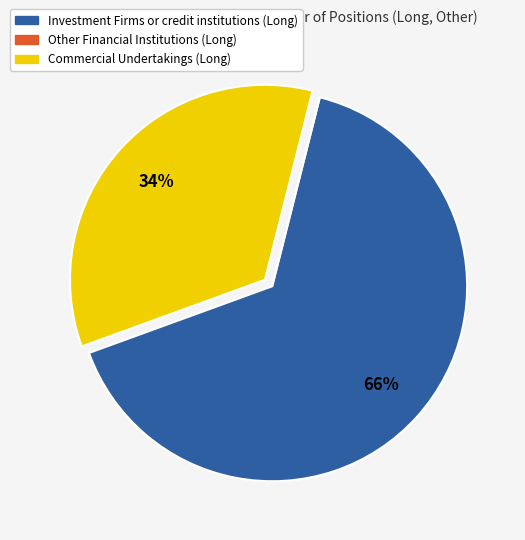

What percentage is the Commercial Undertakings (Long) slice, to the nearest percent?

34%